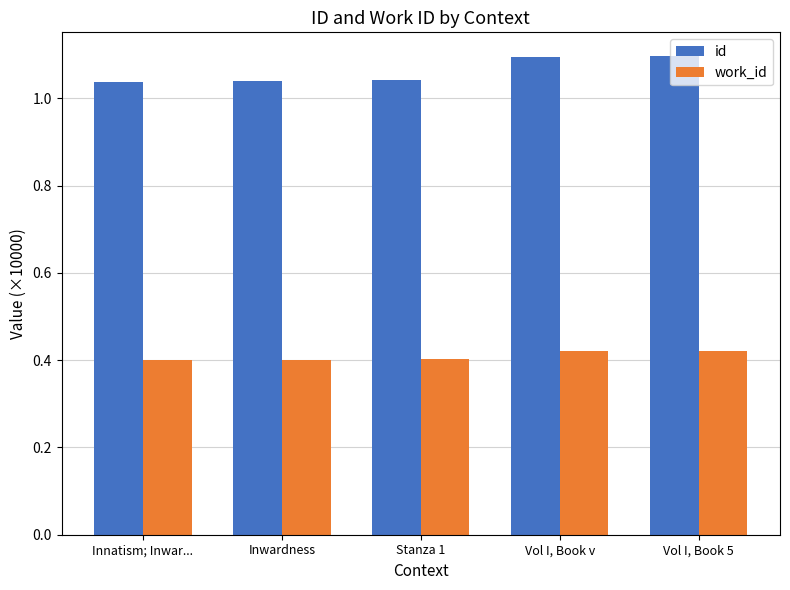

Count the number of categories in the chart.

5